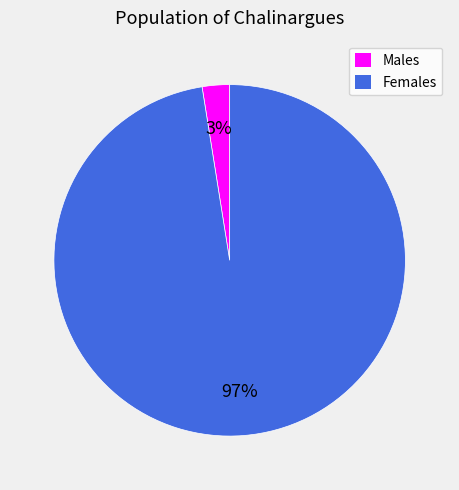

Combined, do Males and Females account for over 50%?

Yes